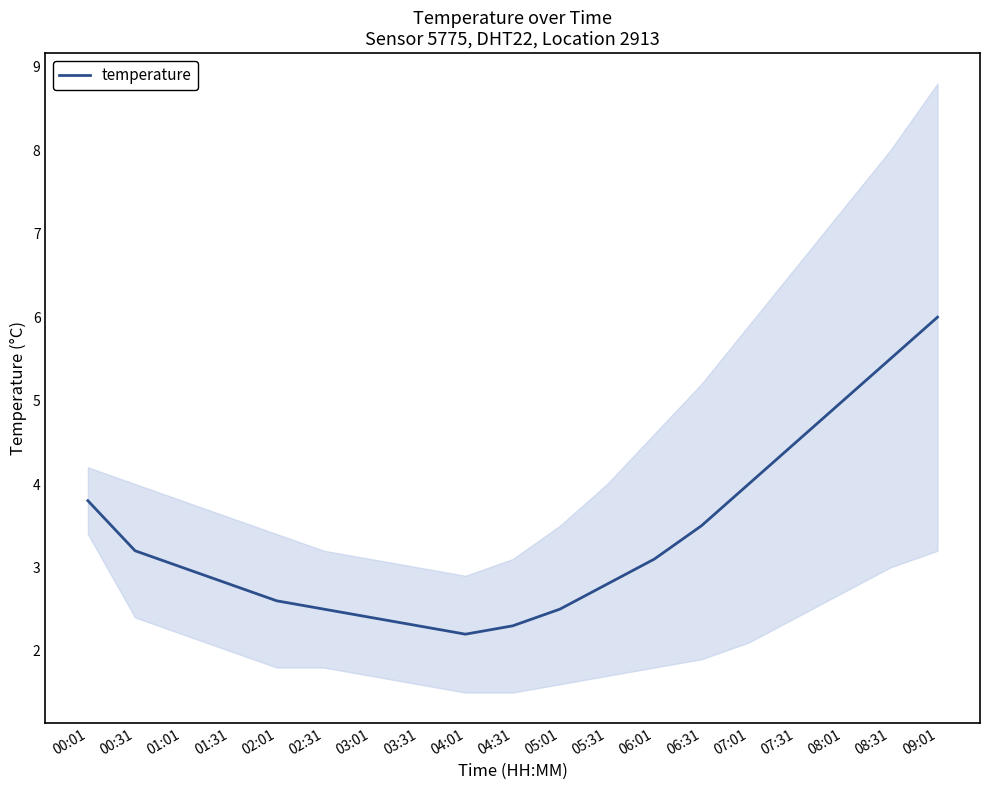

How many data points are less than 3?

9